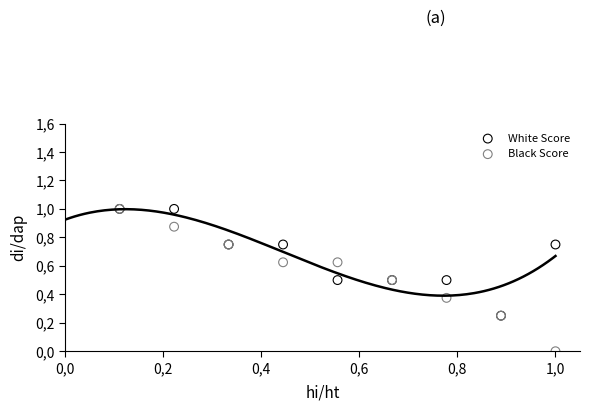

Which series has the largest Y range (max minus min)?

Black Score